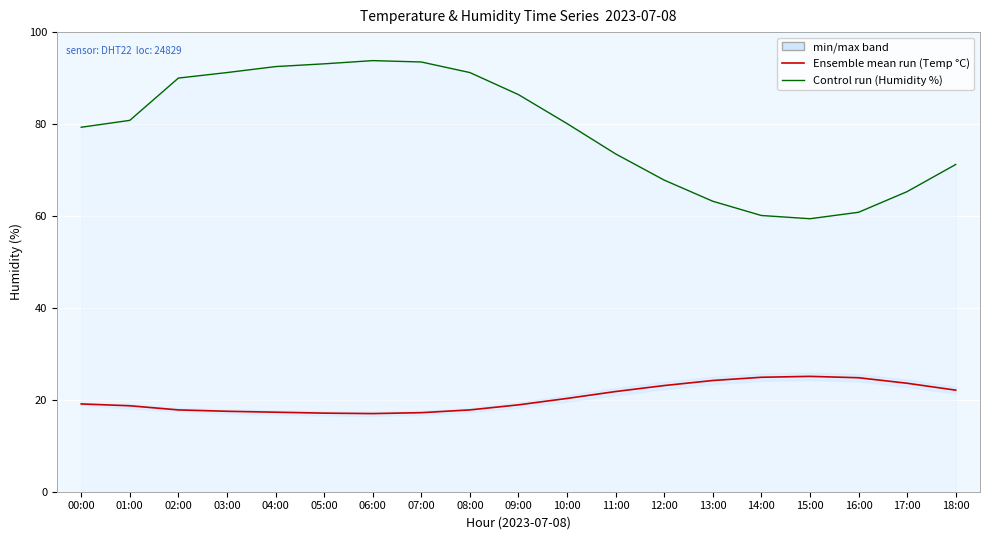

True or false: Ensemble mean run (temperature) and Control run (humidity) cross at least once.

False